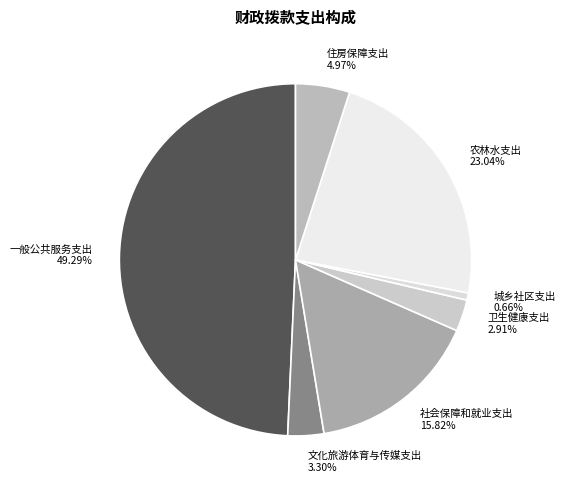

What is the smallest slice in the pie chart?

城乡社区支出